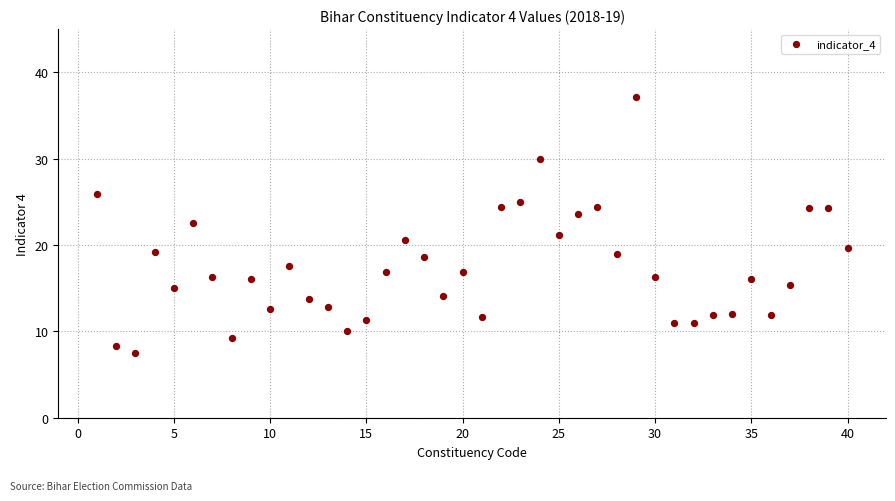

What is the range of X values (max minus min)?

39.0